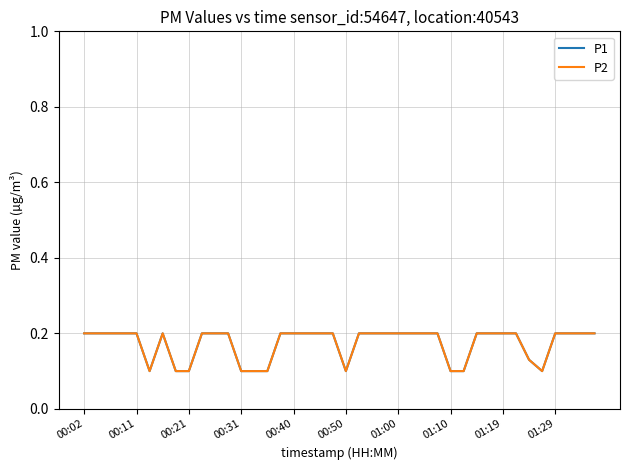

True or false: P1 and P2 cross at least once.

False